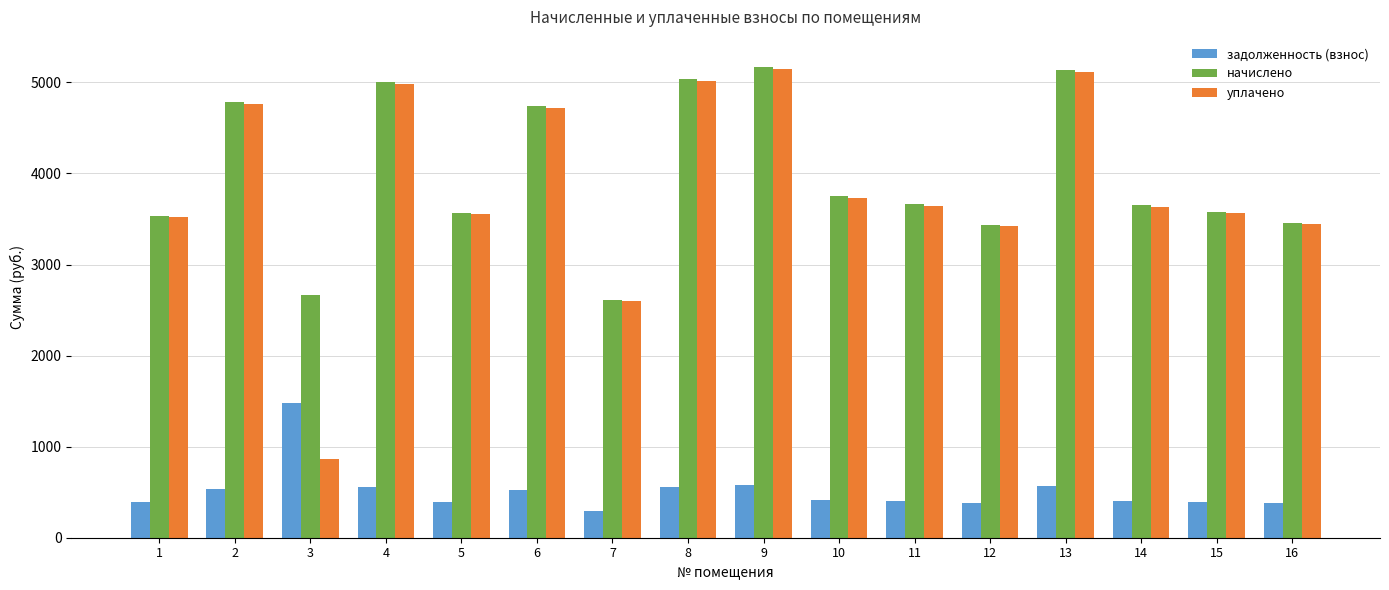

Does the chart contain stacked bars?

No